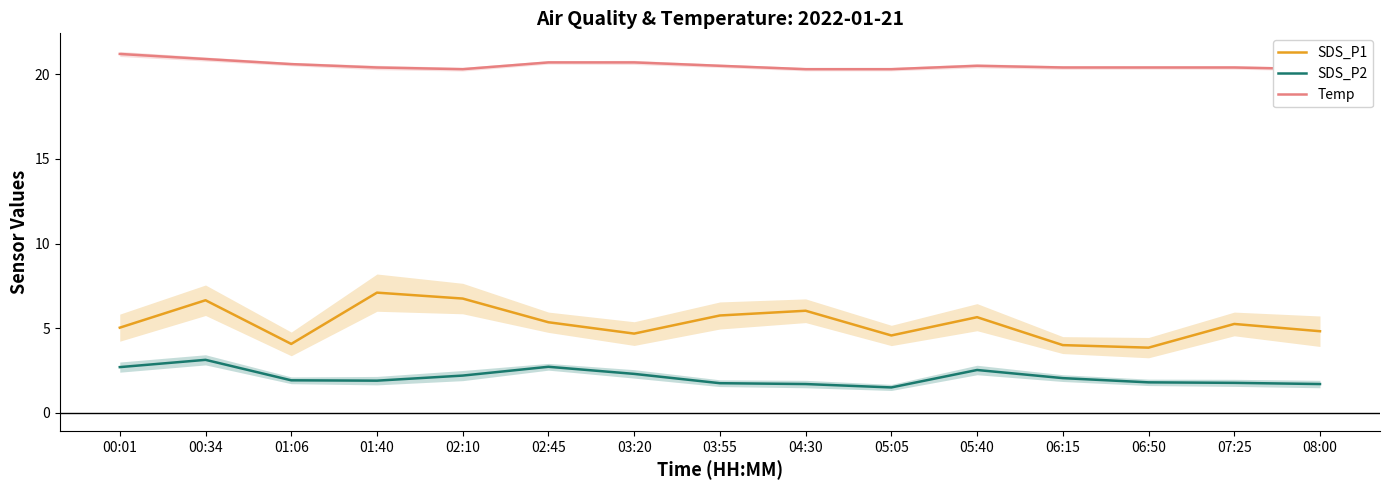

Rank the series by their maximum value, from lowest to highest.

SDS_P2, SDS_P1, Temp